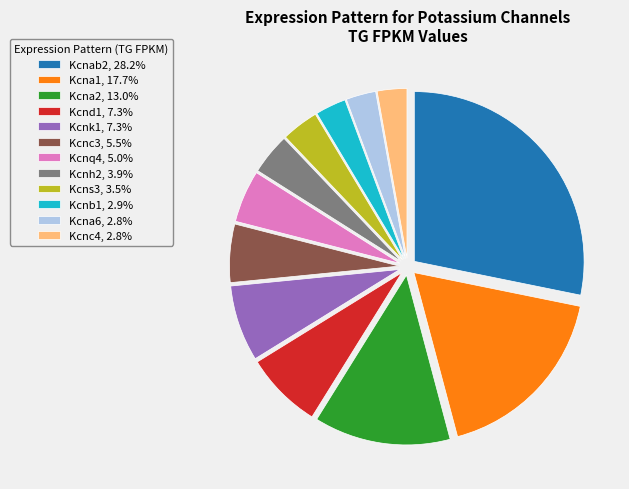

Approximately how many times larger is the value at Kcnc3, 5.5% compared to Kcnc4, 2.8%?

2.0